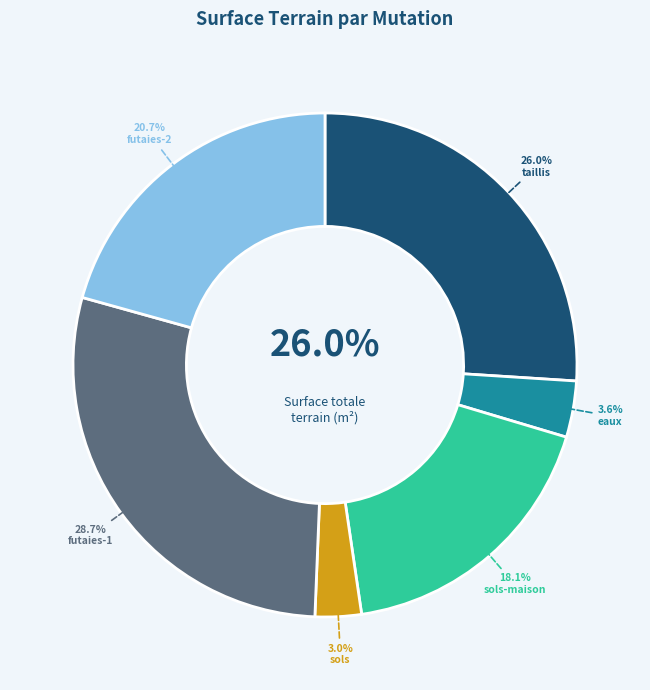

The 2019-1335258 (sols-maison) slice represents 18% of the pie. True or false?

True